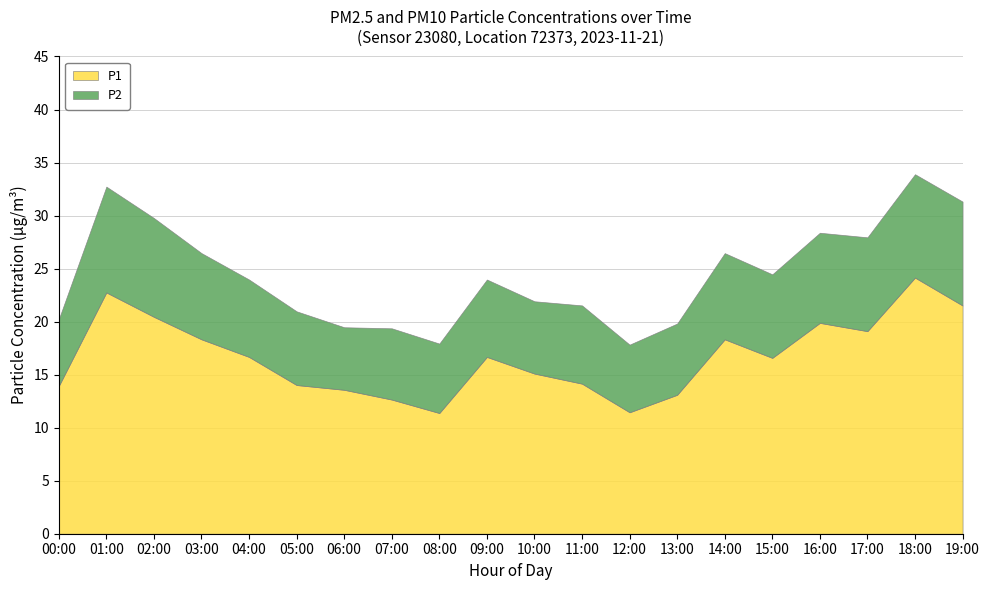

List the series in order of their overall mean, highest first.

P1, P2